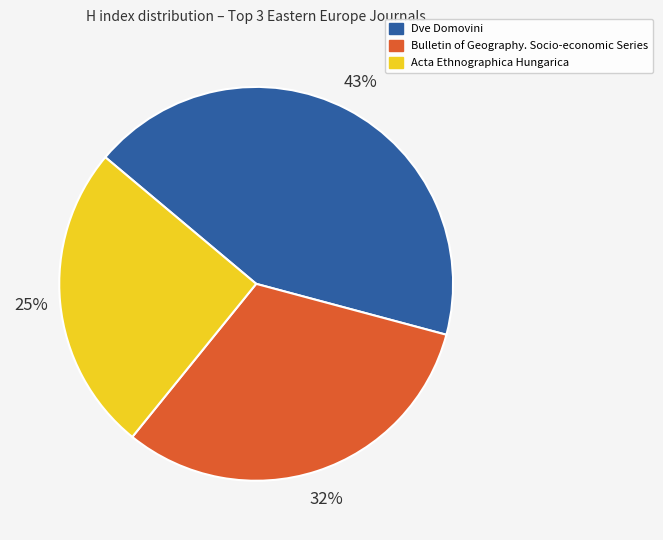

The Dve Domovini slice represents 49% of the pie. True or false?

False